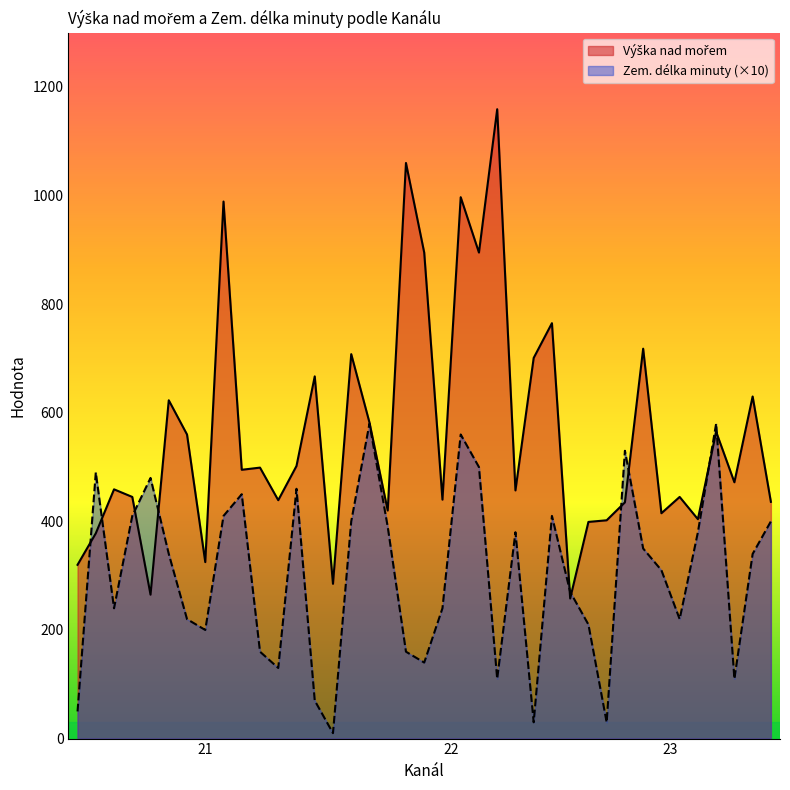

What are all the series names shown in the legend?

Výška nad mořem, Zem. délka minuty